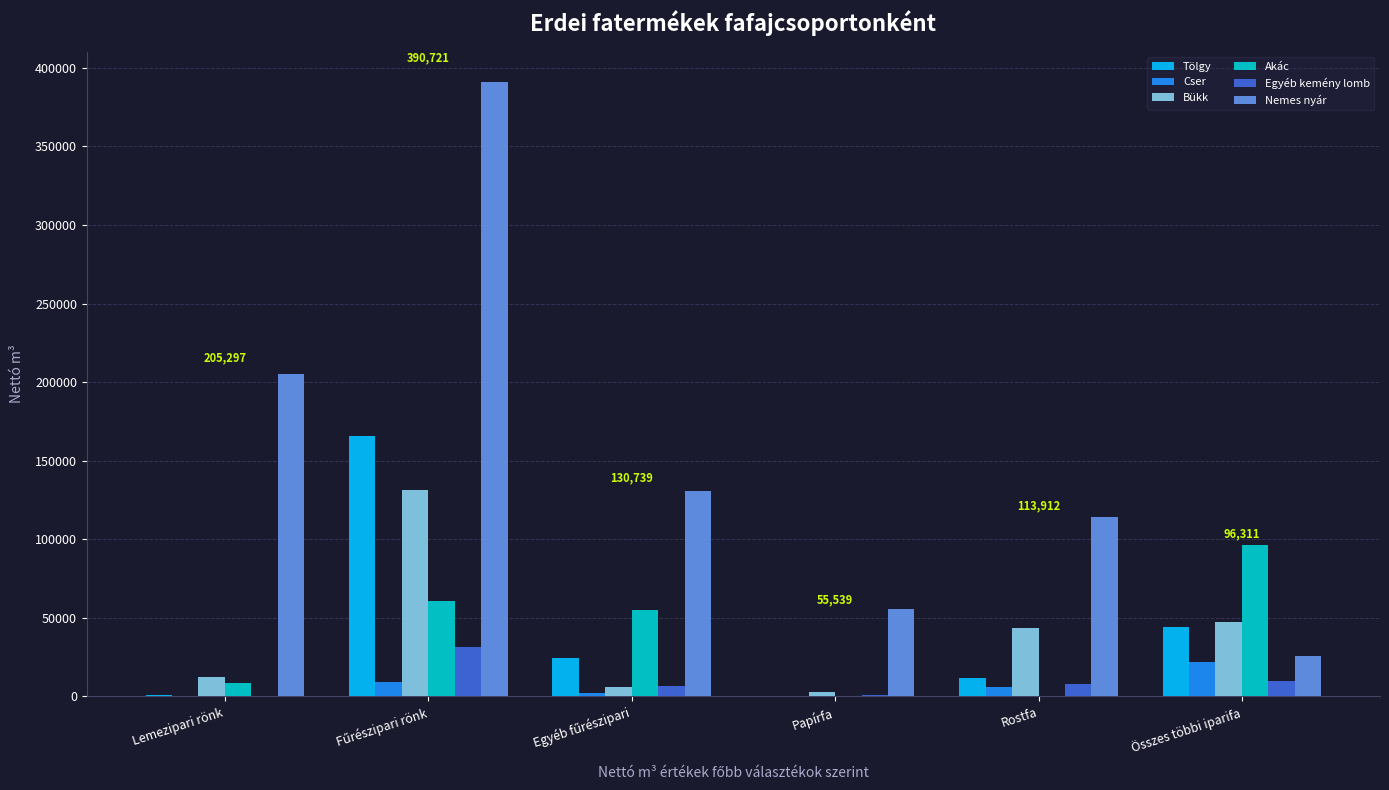

Count the number of categories in the chart.

6